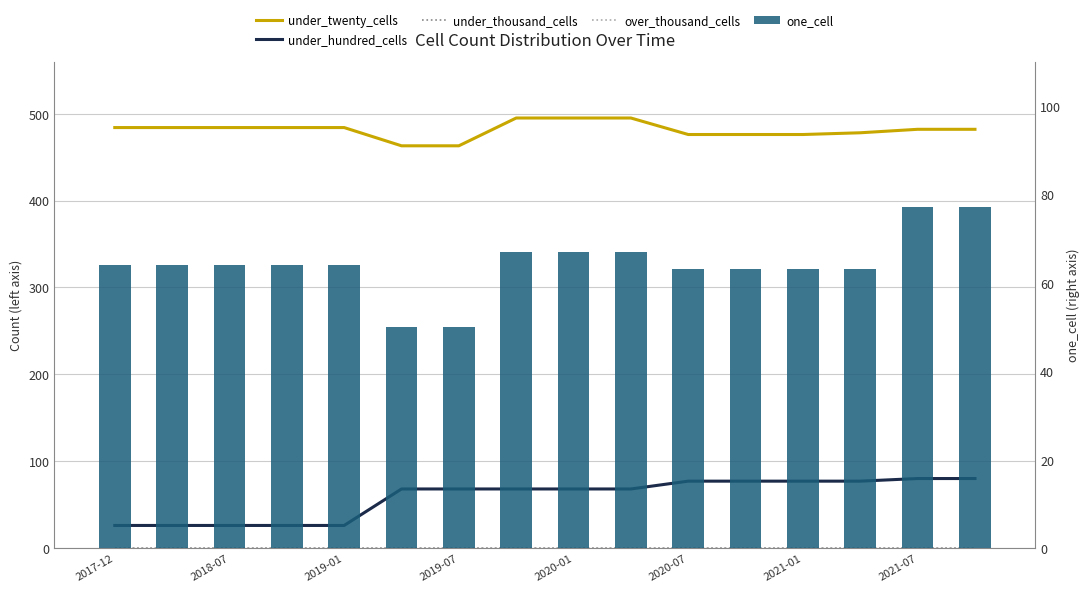

What position from the right is 2020-01?

8